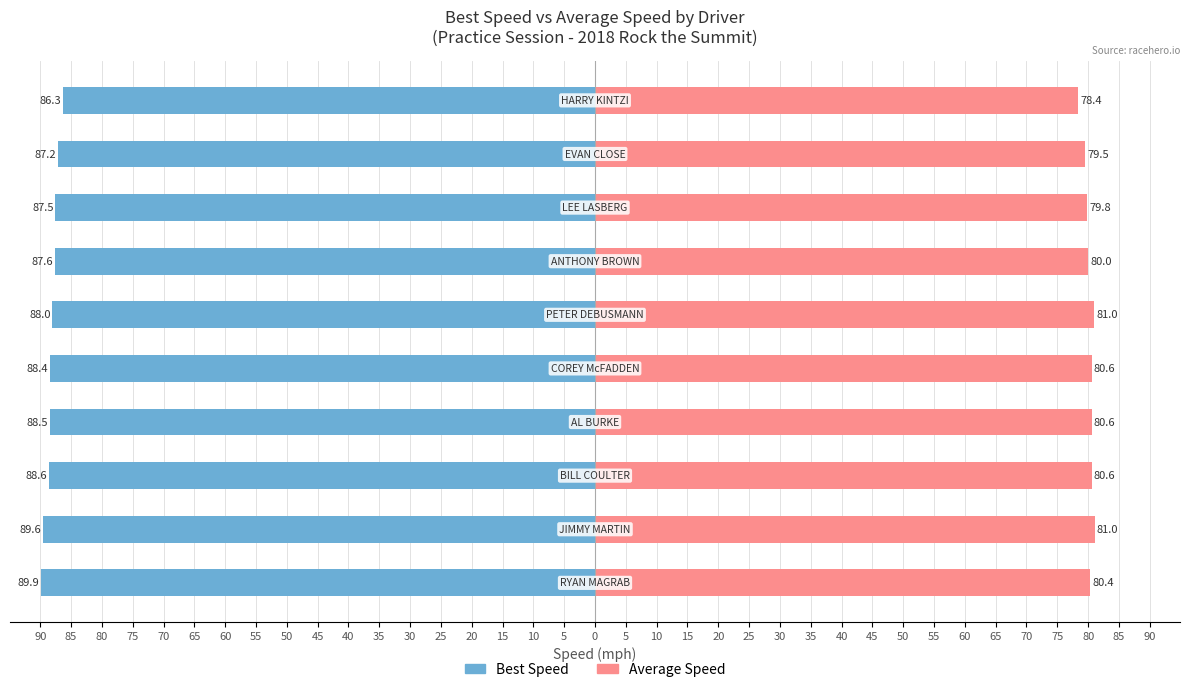

Between 15 and 40, which series saw the biggest shift?

Best Speed